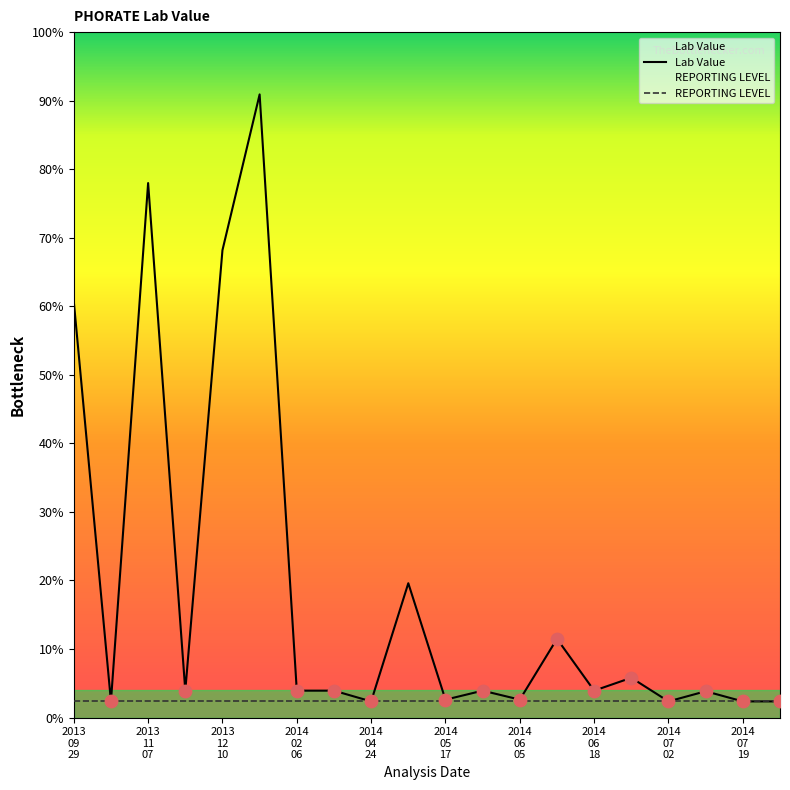

Which series contains the lowest Y value?

Lab Value